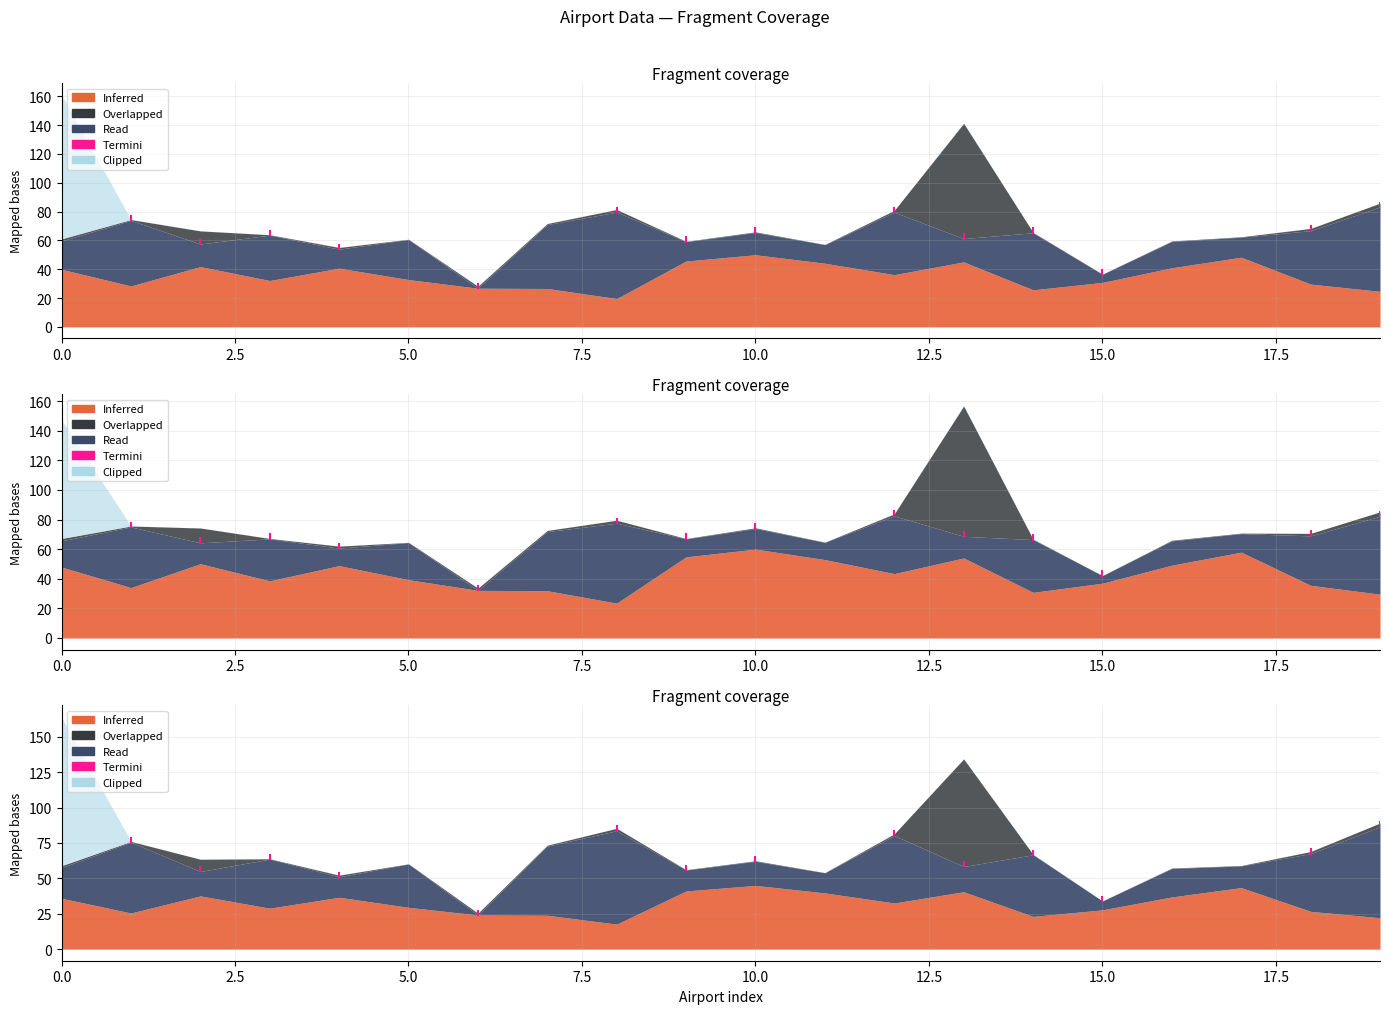

Approximately how many times larger is the value at 0.0 compared to 0.0?

1.0